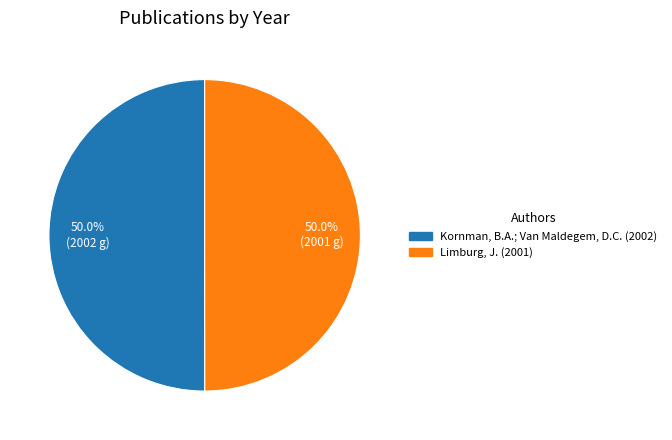

What is the ratio of the value at Kornman, B.A.; Van Maldegem, D.C. (2002) to the value at Limburg, J. (2001)?

1.0